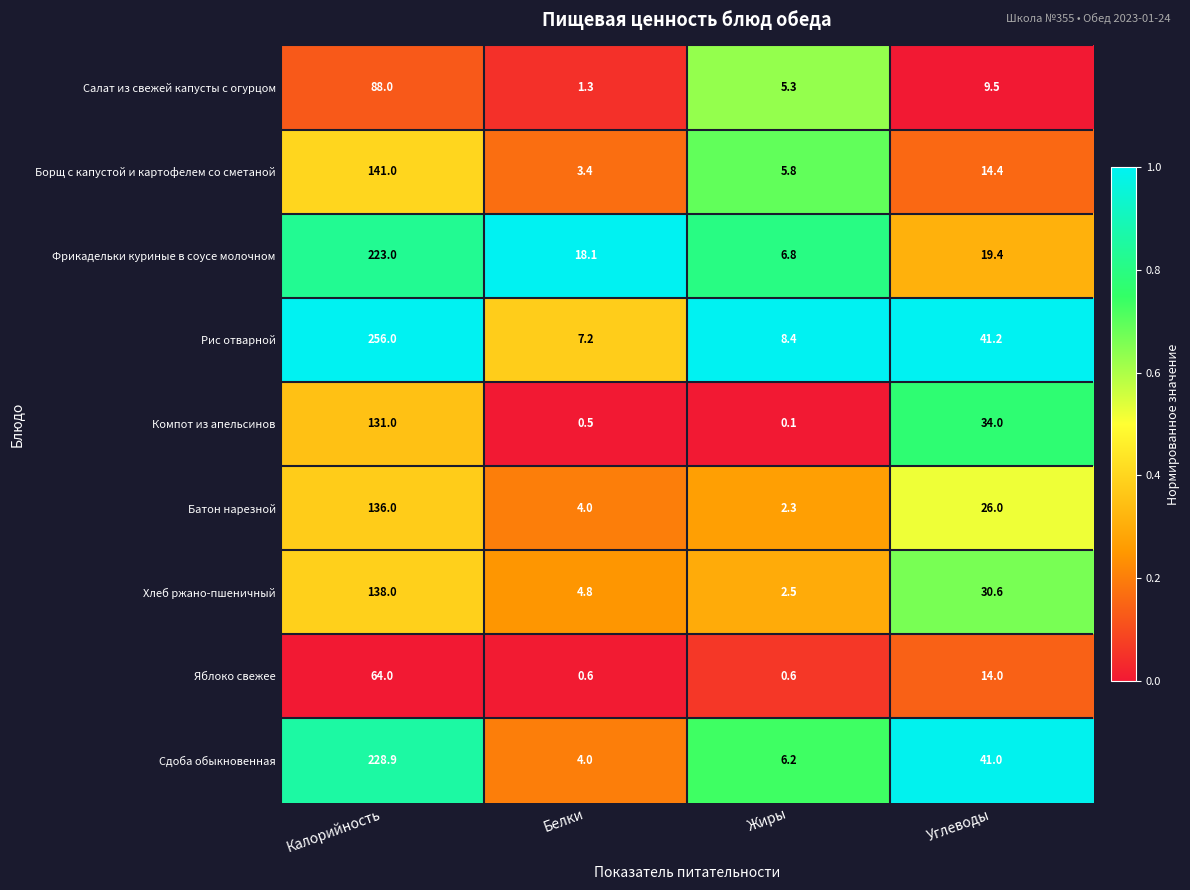

Rank the series by their maximum value, from highest to lowest.

Рис отварной, Сдоба обыкновенная, Фрикадельки куриные в соусе молочном, Борщ с капустой и картофелем со сметаной, Хлеб ржано-пшеничный, Батон нарезной, Компот из апельсинов, Салат из свежей капусты с огурцом, Яблоко свежее